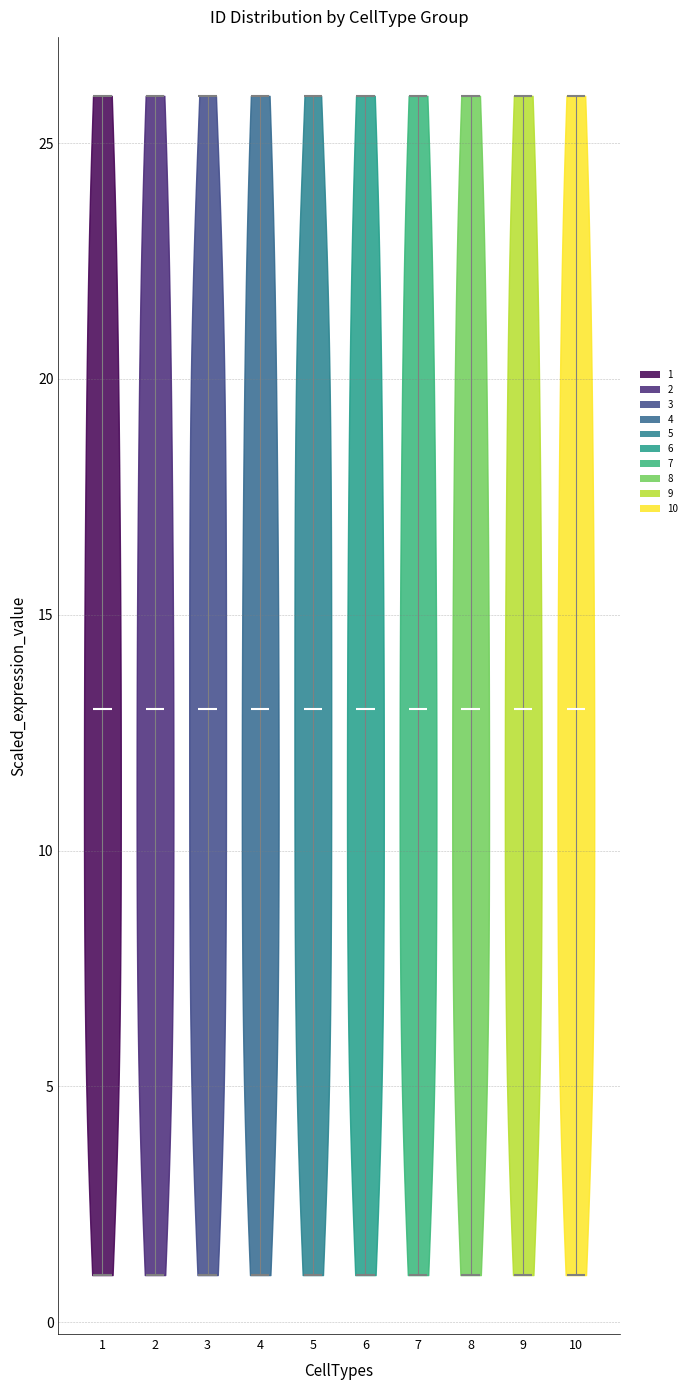

Reading left to right, read every violin against the y-axis: where its median line is, and the lowest and highest points it reaches. The values are not printed on the chart, so give them approximately, as read against the axis.

1: median line 13, lowest point 1, highest point 26
2: median line 13, lowest point 1, highest point 26
3: median line 13, lowest point 1, highest point 26
4: median line 13, lowest point 1, highest point 26
5: median line 13, lowest point 1, highest point 26
6: median line 13, lowest point 1, highest point 26
7: median line 13, lowest point 1, highest point 26
8: median line 13, lowest point 1, highest point 26
9: median line 13, lowest point 1, highest point 26
10: median line 13, lowest point 1, highest point 26